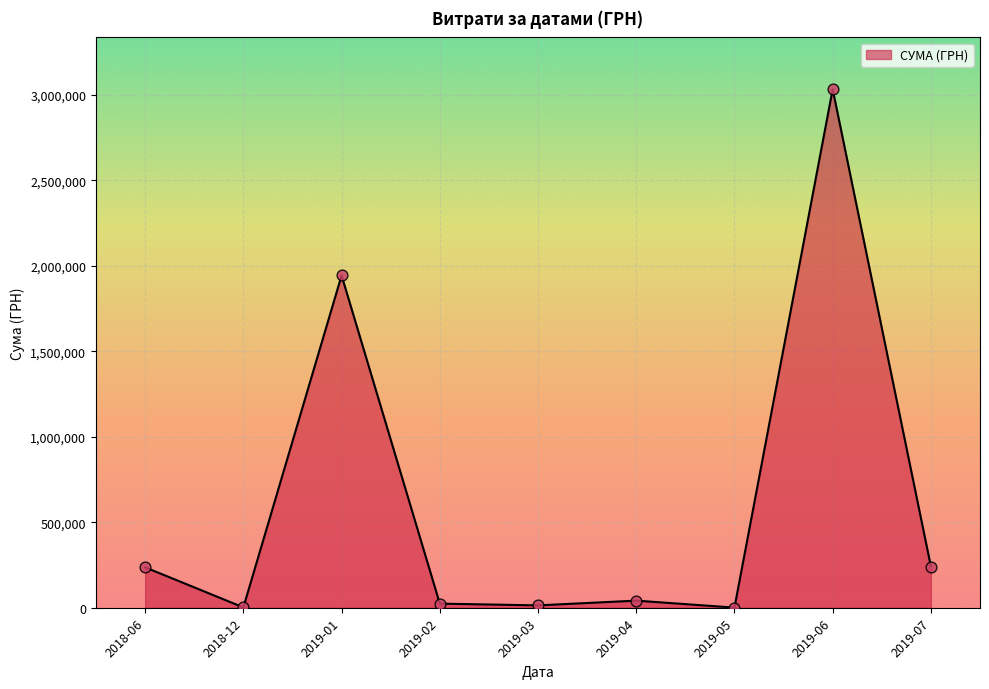

Which label corresponds to the largest value in the chart?

2019-06